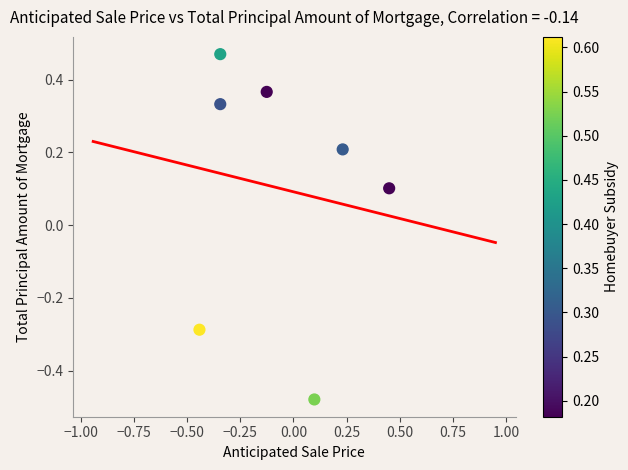

What is the range of X values (max minus min)?

0.9